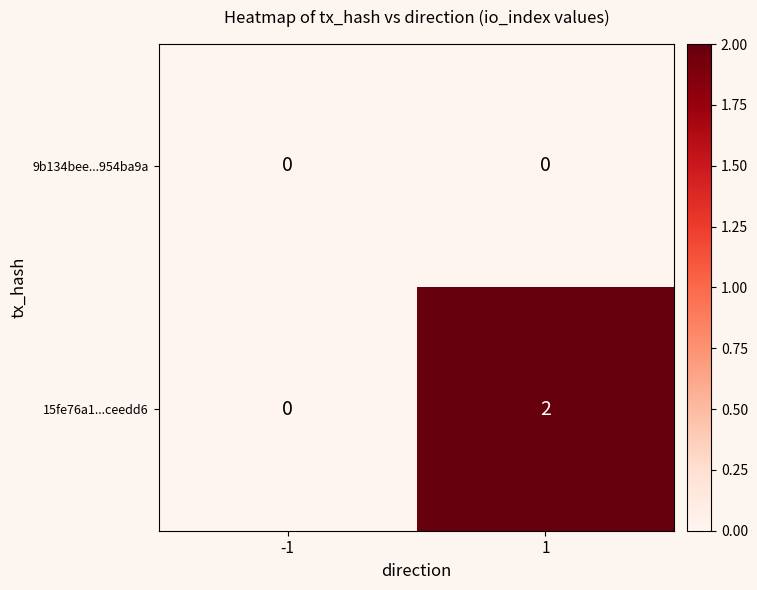

Reading left to right, list all the values displayed in this chart.

9b134bee...954ba9a: 0	0
15fe76a1...ceedd6: 0	2